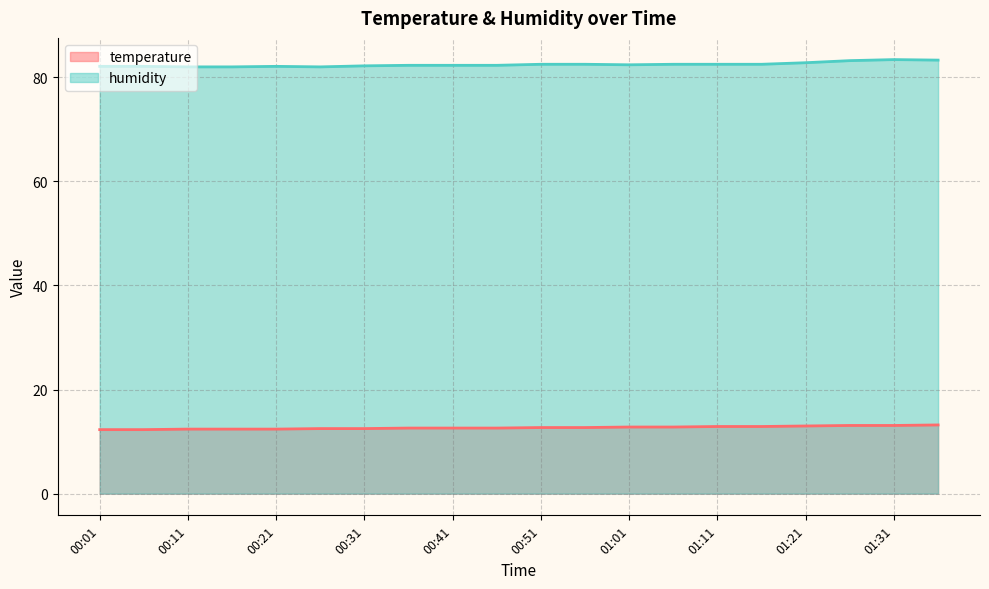

Which series has the largest total across all categories?

humidity